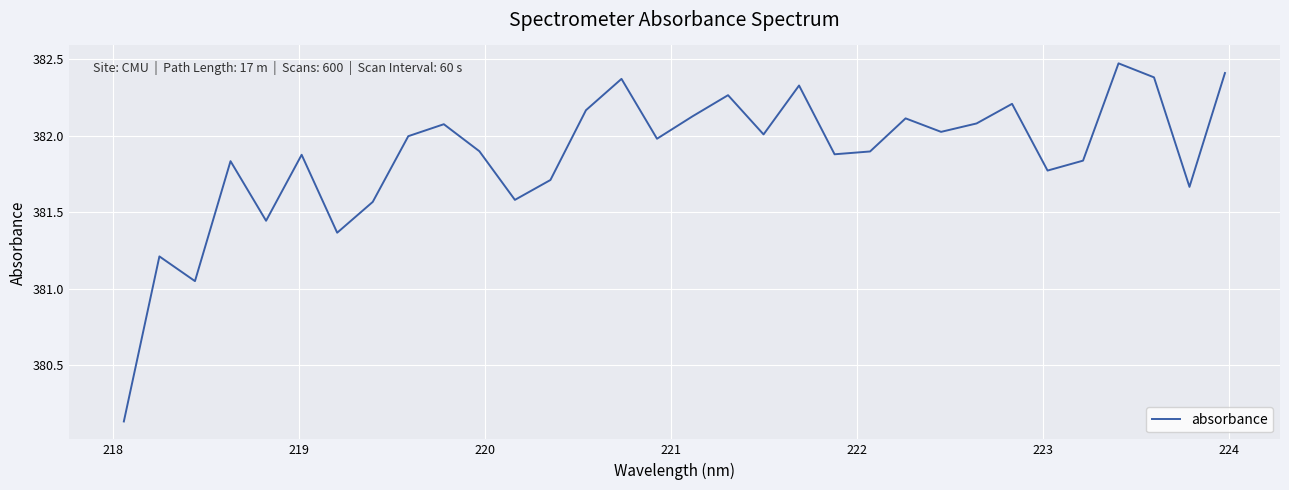

What is the difference between the maximum and minimum values?

2.3